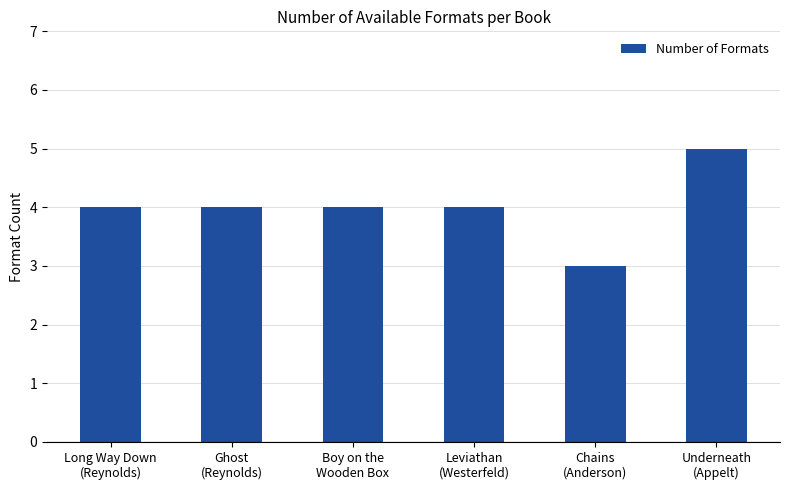

What is the smallest value displayed?

3